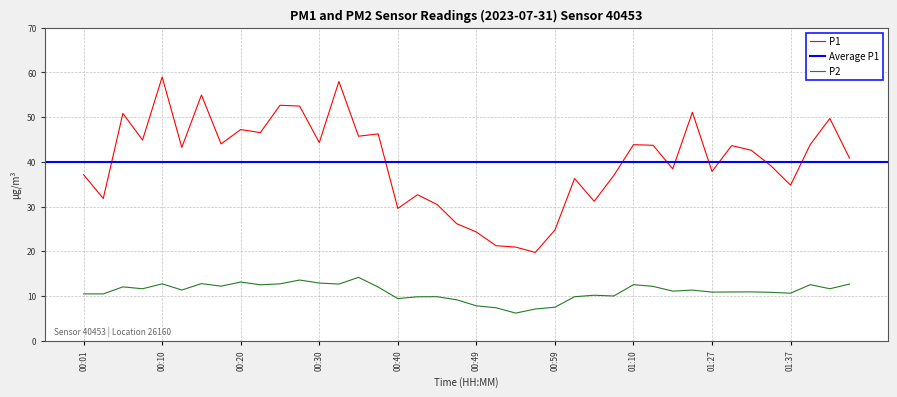

True or false: P2 and P1 intersect in this chart.

False